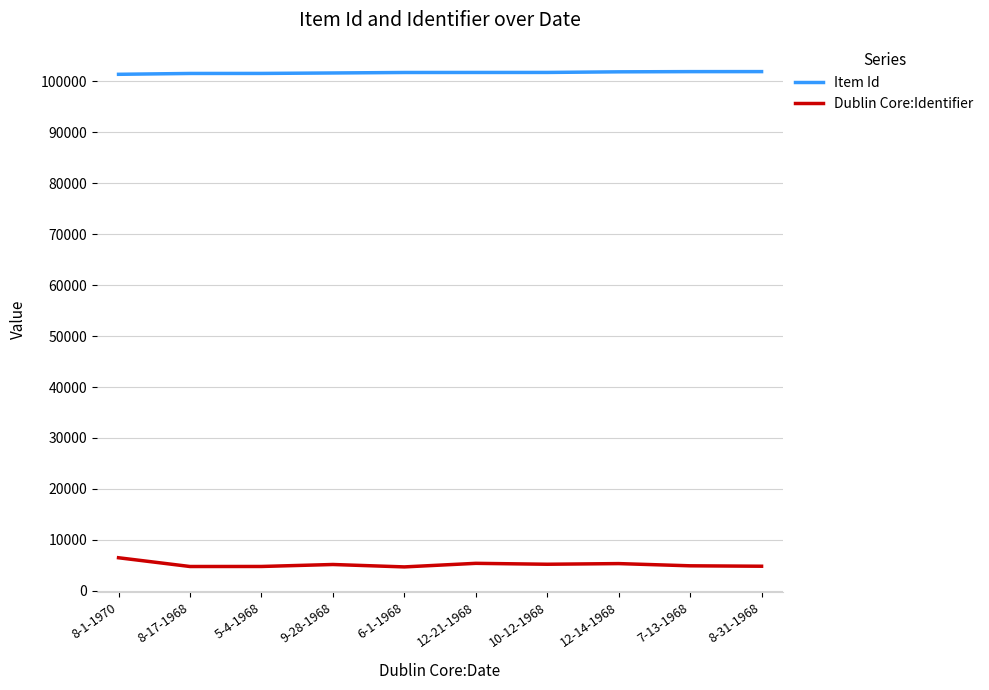

The value of Dublin Core:Identifier at 6-1-1968 is 4696. True or false?

True